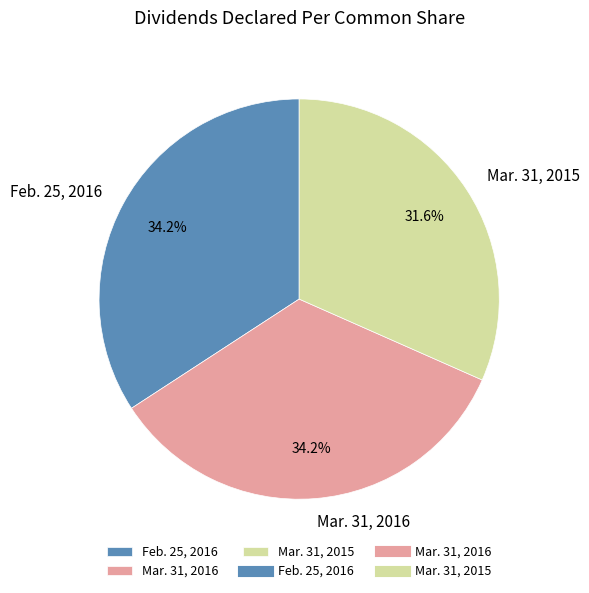

Which slice is the smallest?

Mar. 31, 2015